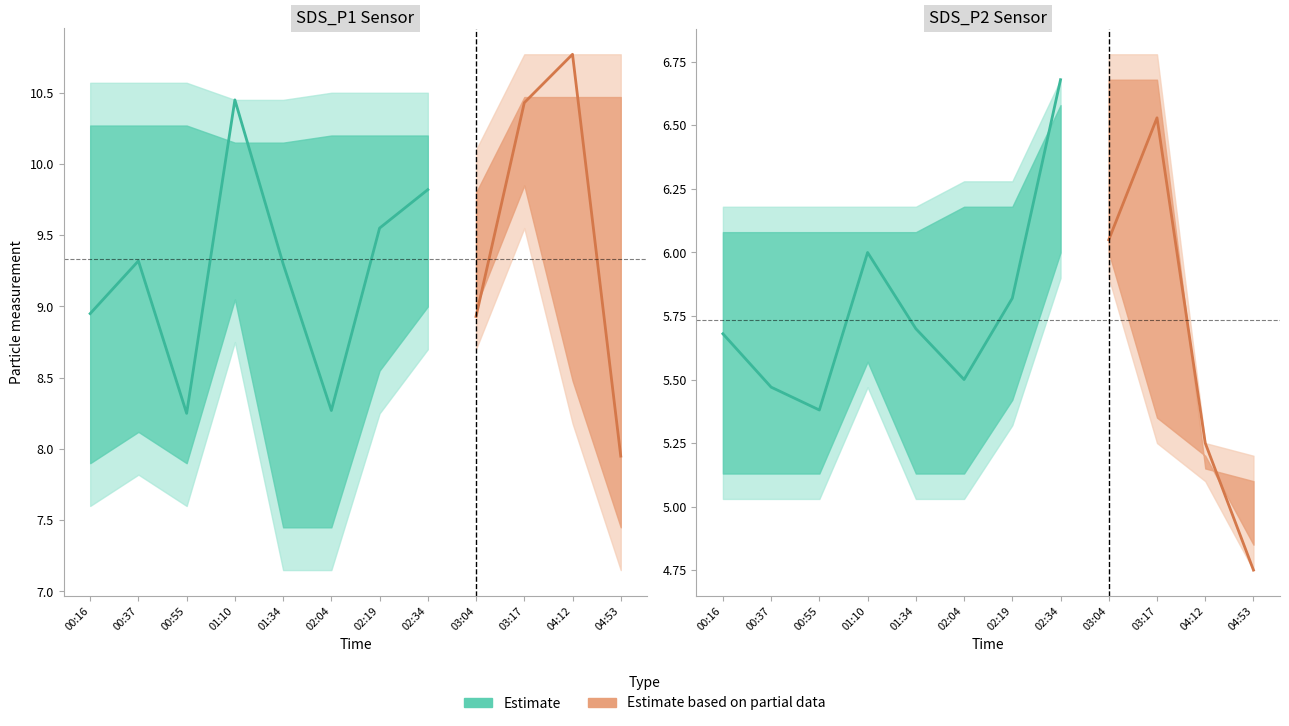

True or false: SDS_P1_hi has a value of 15.9 at 03:04.

False